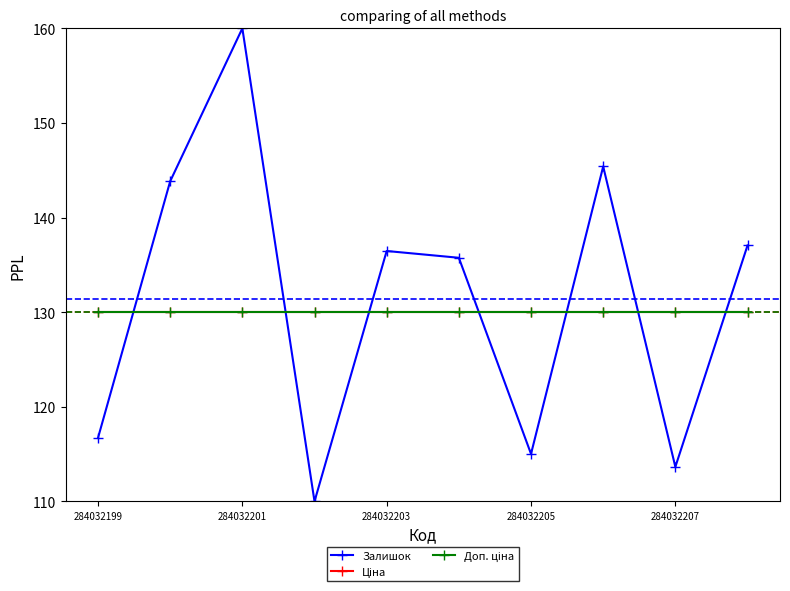

What is the value of the Доп. ціна point at the 4th from the left?

130.0